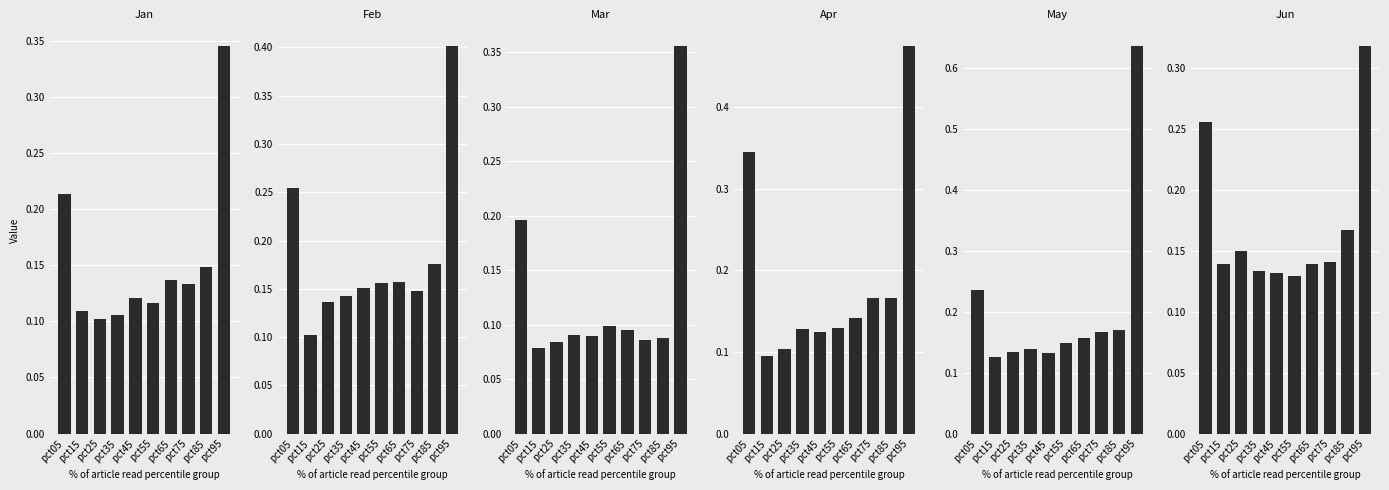

At which category does the chart reach its peak across all series?

pct95